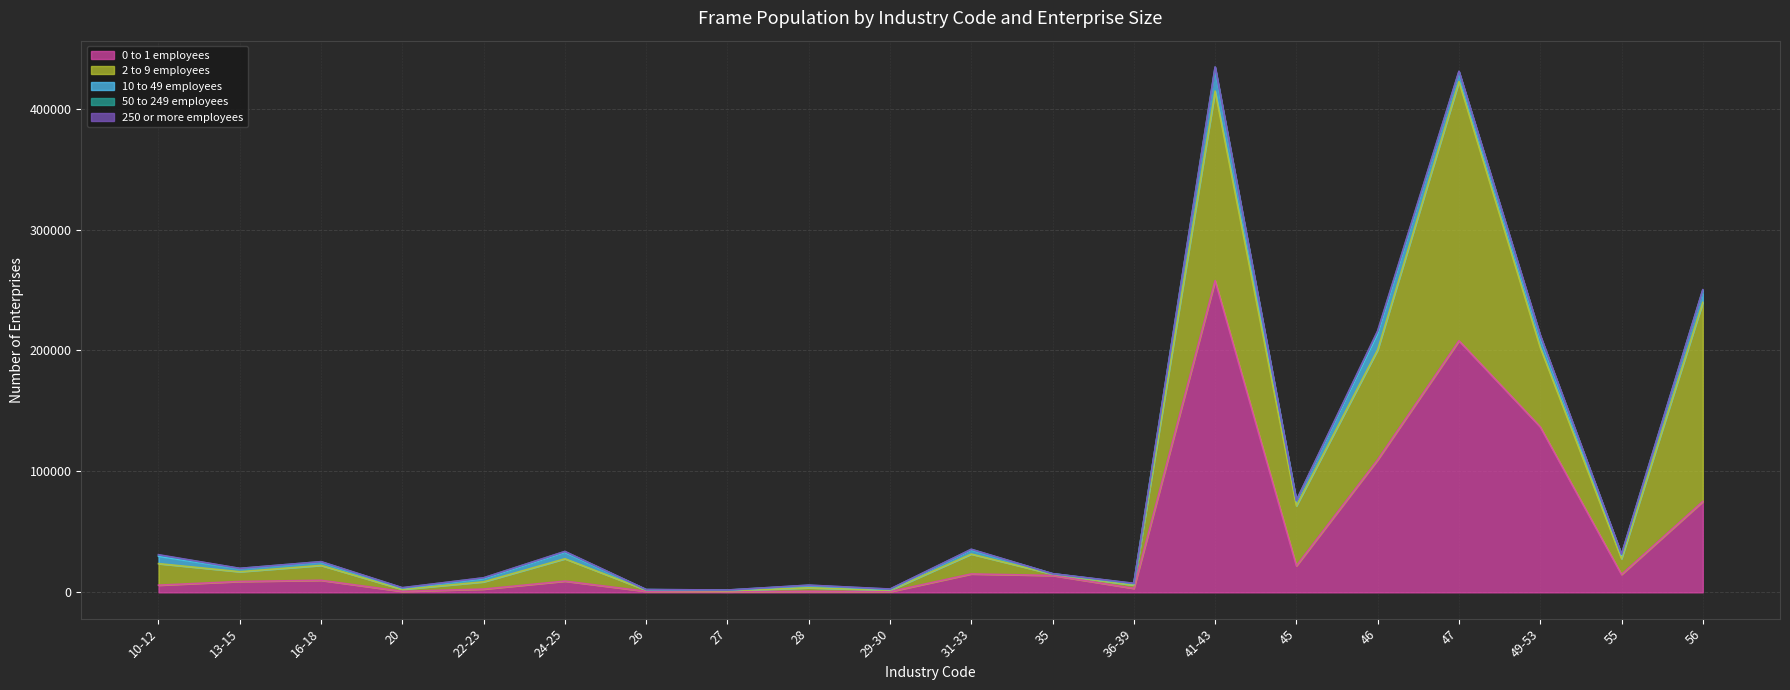

True or false: 50 to 249 employees and 2 to 9 employees cross at least once.

False